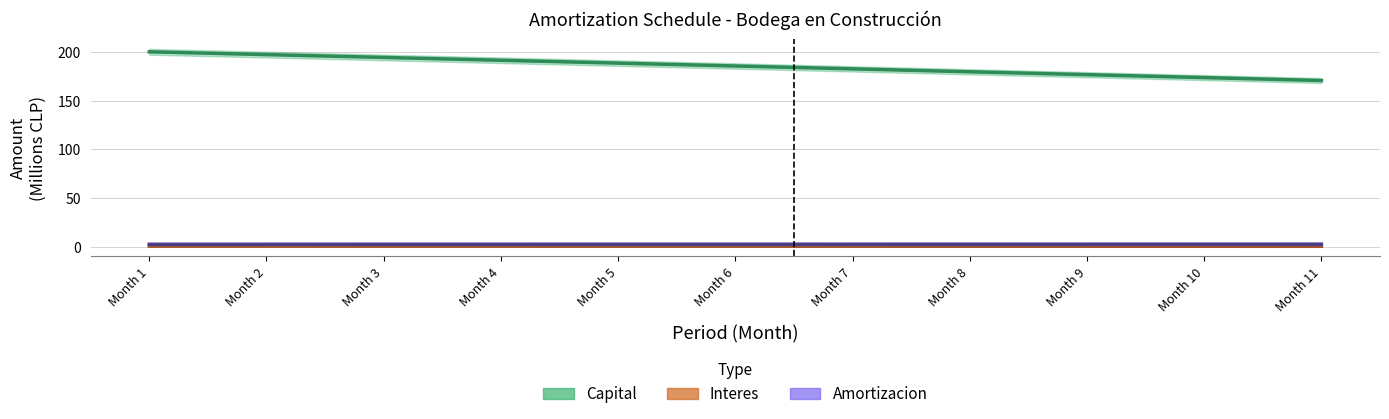

At how many categories does at least one series exceed 130?

11